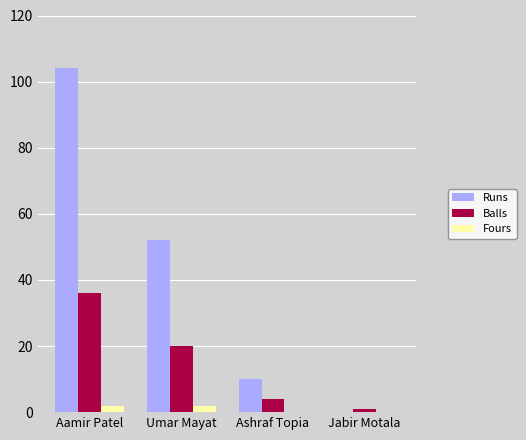

Which series changed the most between Aamir Patel and Jabir Motala?

Runs